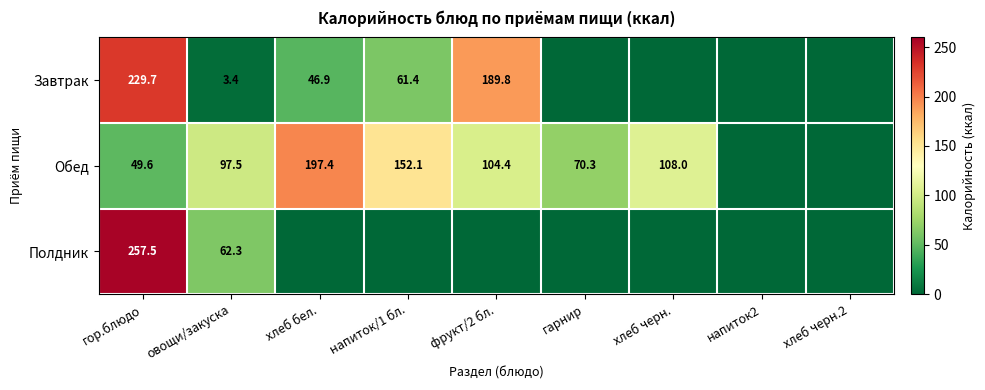

The value of Завтрак at хлеб бел. is 46.9. True or false?

True